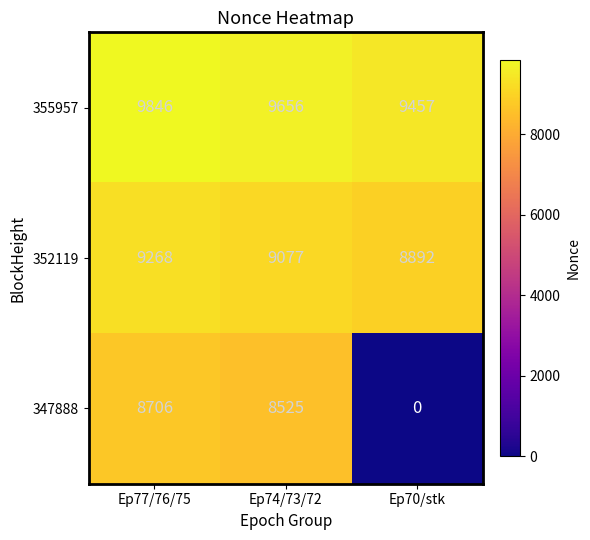

Which series has the largest total across all categories?

355957